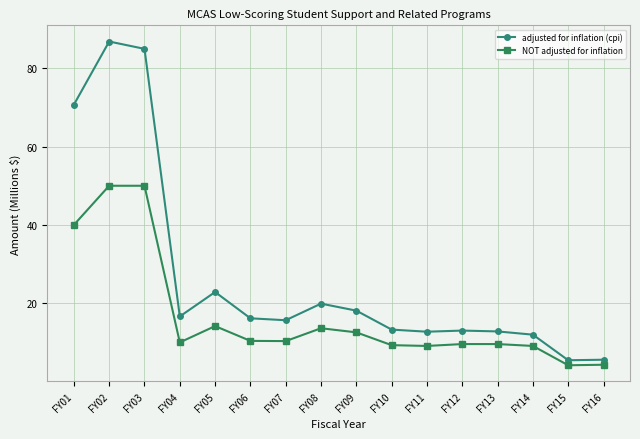

What are all the series names shown in the legend?

adjusted for inflation (cpi), NOT adjusted for inflation